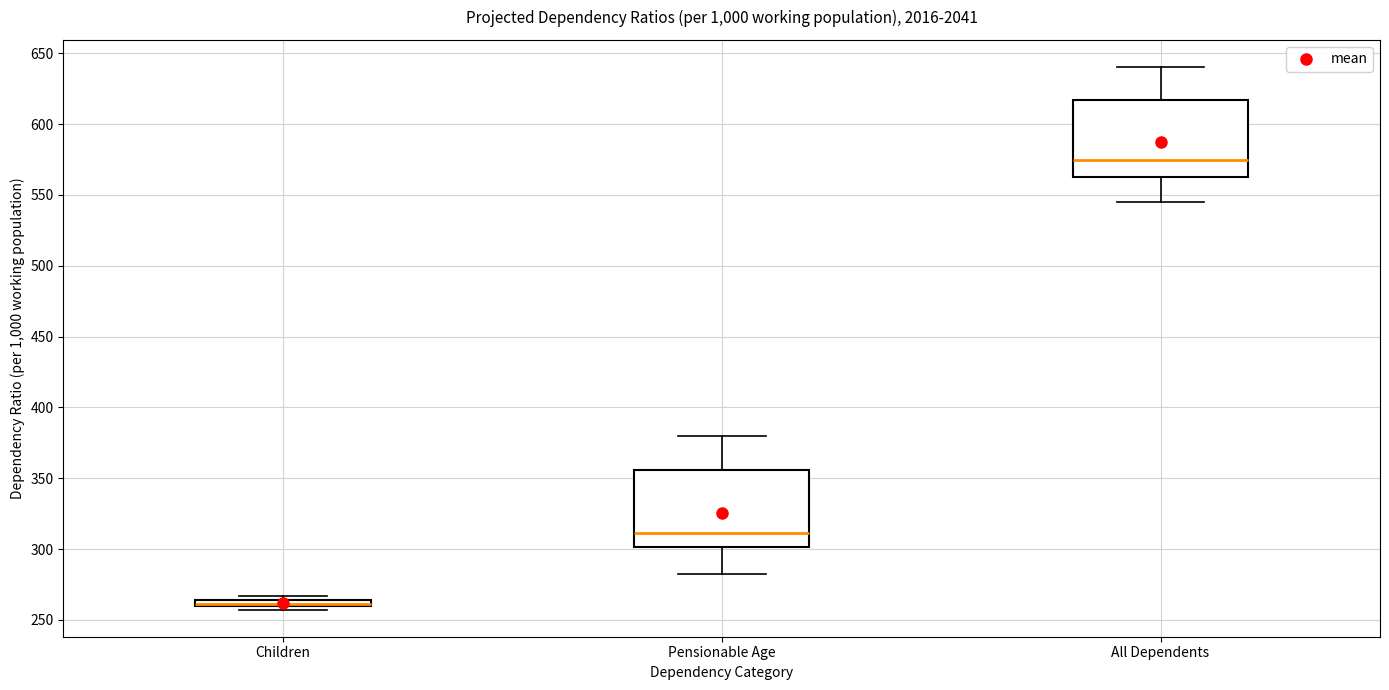

Where does the lower whisker of the box for Pensionable Age end on the y-axis? The values are not printed on the chart, so give them approximately, as read against the axis.

280